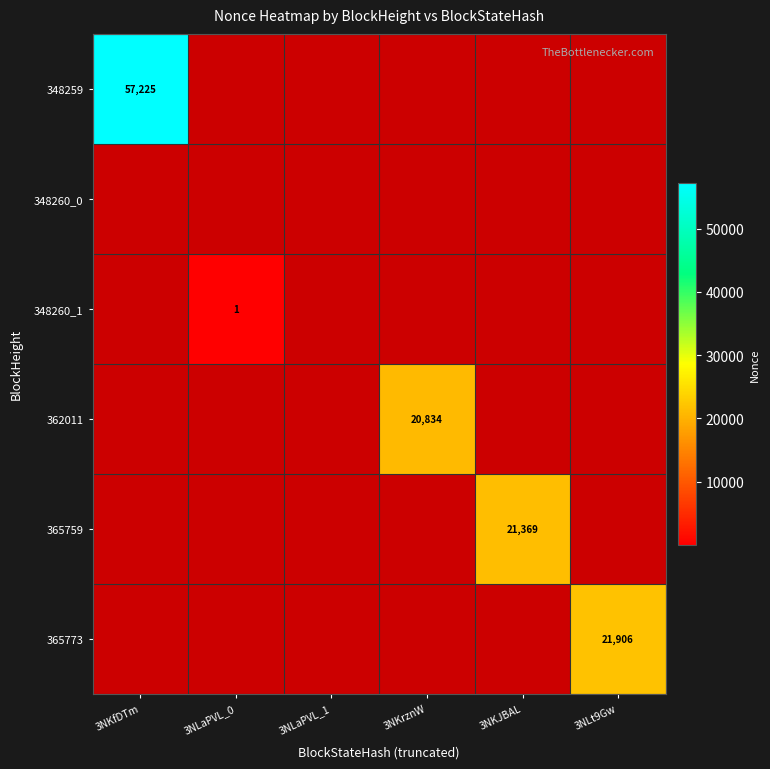

At 3NKJBAL, list the series in order from smallest to largest.

348259, 348260_0, 348260_1, 362011, 365759, 365773